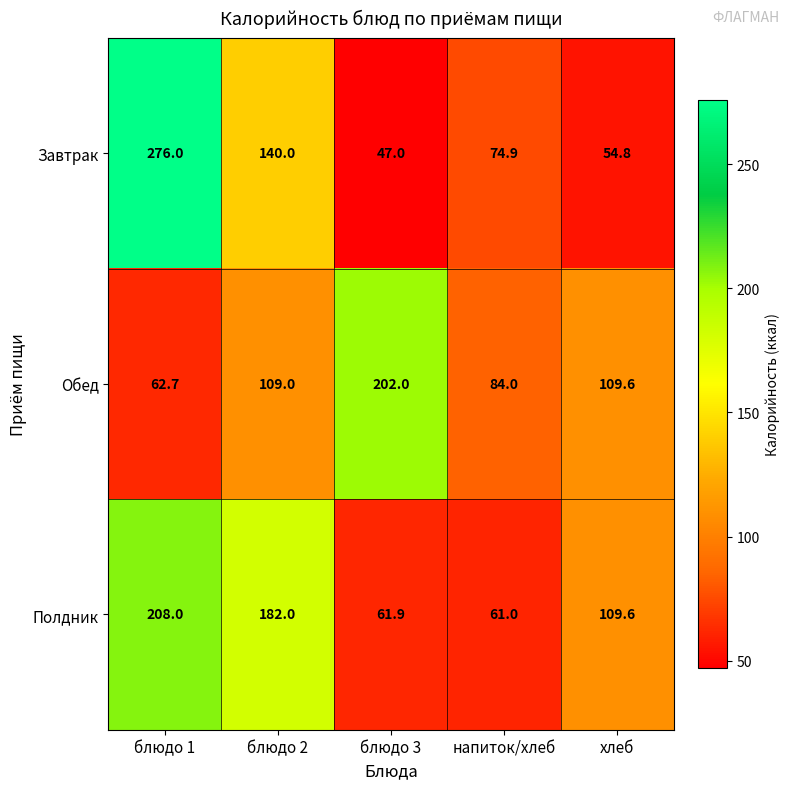

Between блюдо 3 and хлеб, which series saw the biggest shift?

Обед